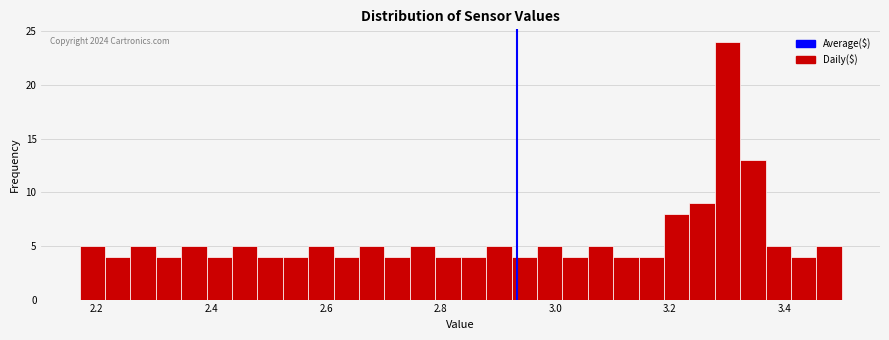

Around what value on the x-axis is the tallest bar? Give the approximate position of its centre, as read against the axis.

3.30